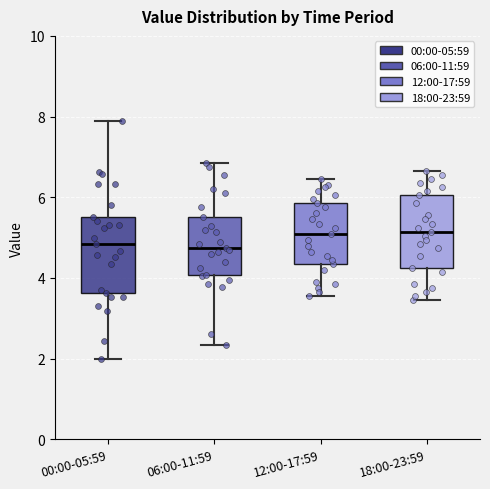

Reading left to right, read every box against the y-axis: the position of its median line, the range the box covers, and the ends of its whiskers. The values are not printed on the chart, so give them approximately, as read against the axis.

00:00-05:59: median 4.8, box 3.6 to 5.6, whiskers 2.0 to 8.0
06:00-11:59: median 4.8, box 4.0 to 5.6, whiskers 2.4 to 6.8
12:00-17:59: median 5.2, box 4.4 to 5.8, whiskers 3.6 to 6.4
18:00-23:59: median 5.2, box 4.2 to 6.0, whiskers 3.4 to 6.6